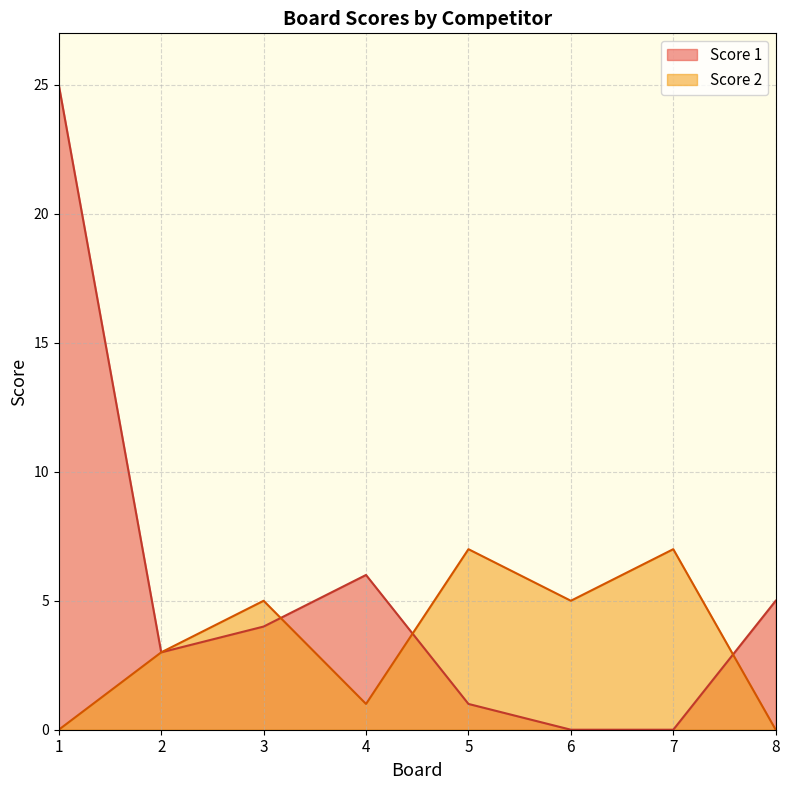

Is the value of Score 2 at 8 greater than the value of Score 1 at 1?

No